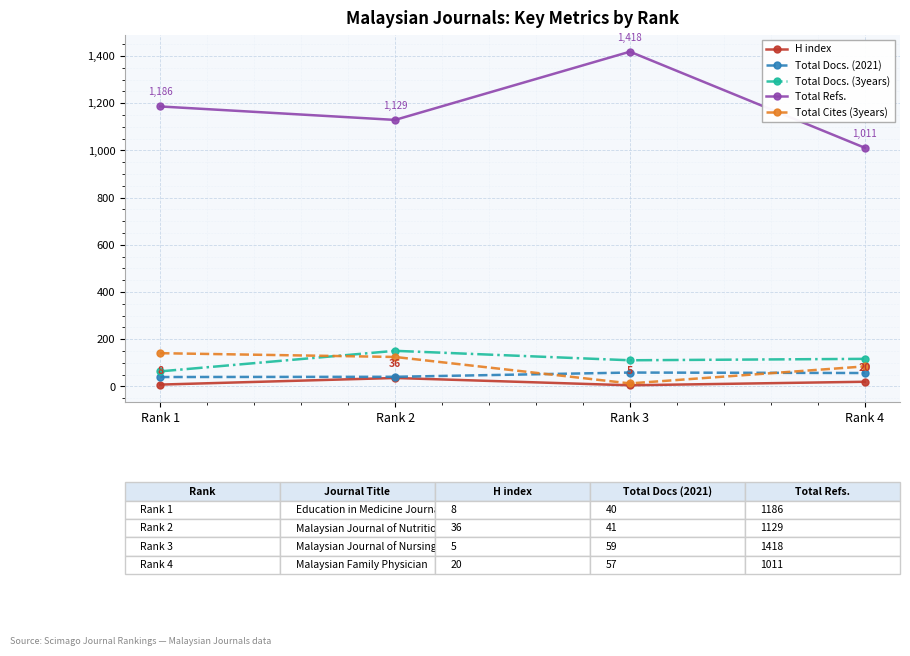

What is the greatest value displayed?

1418